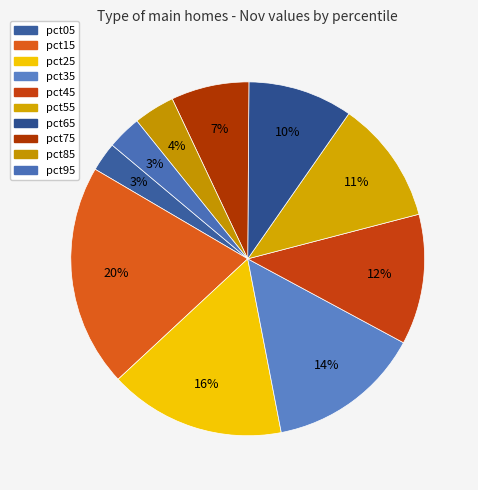

What portion of the pie excludes pct55?

88.7%